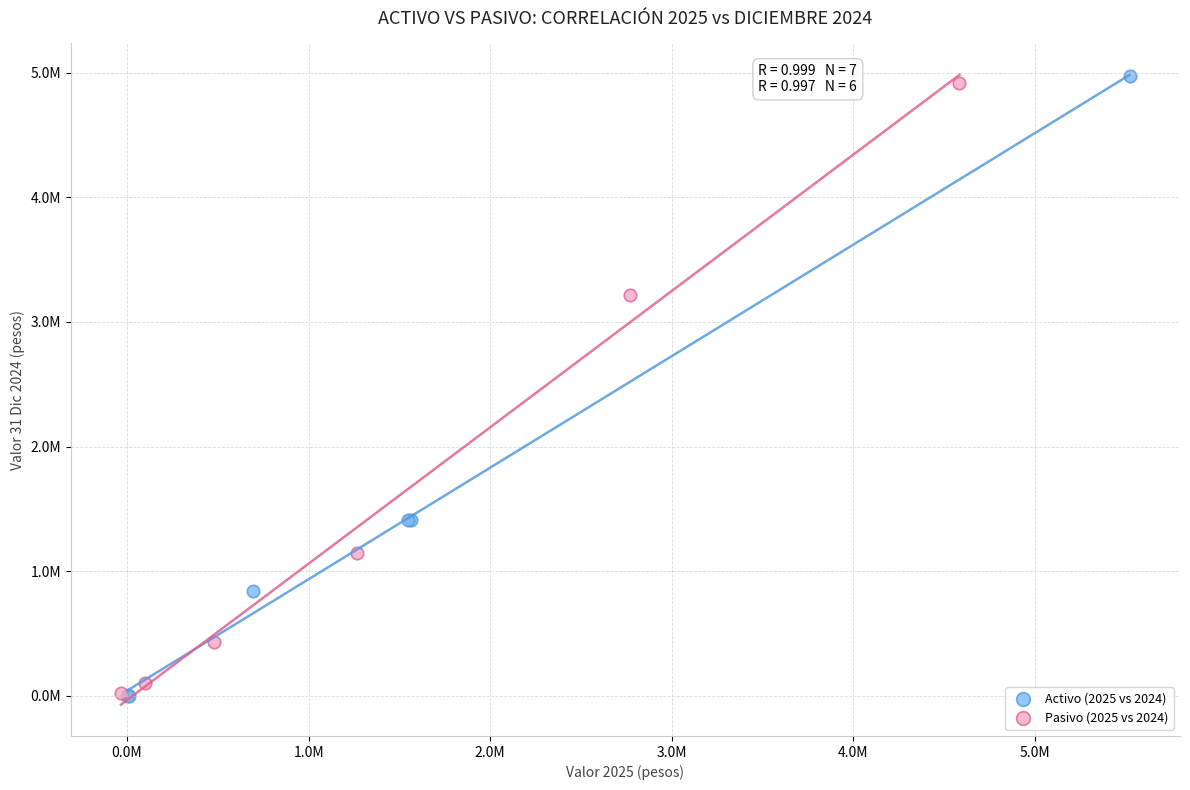

What are all the series names shown in the legend?

Activo (2025 vs 2024), Pasivo (2025 vs 2024)